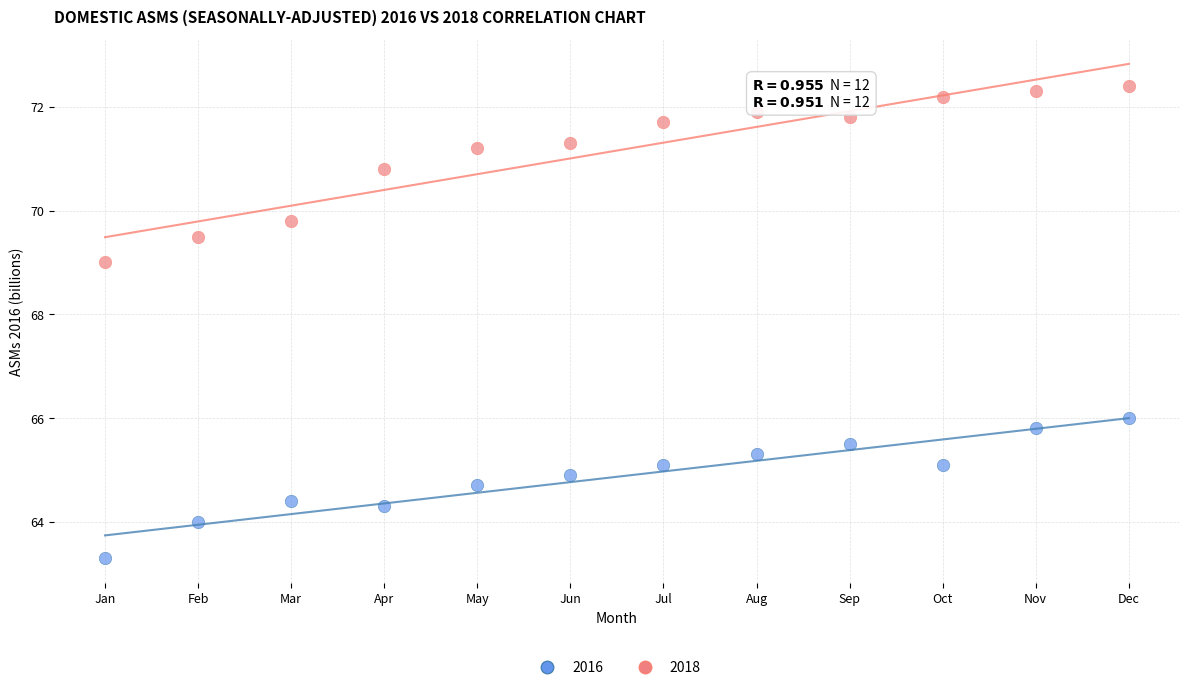

What is the X range (max minus min) for the scatter plot?

11.0